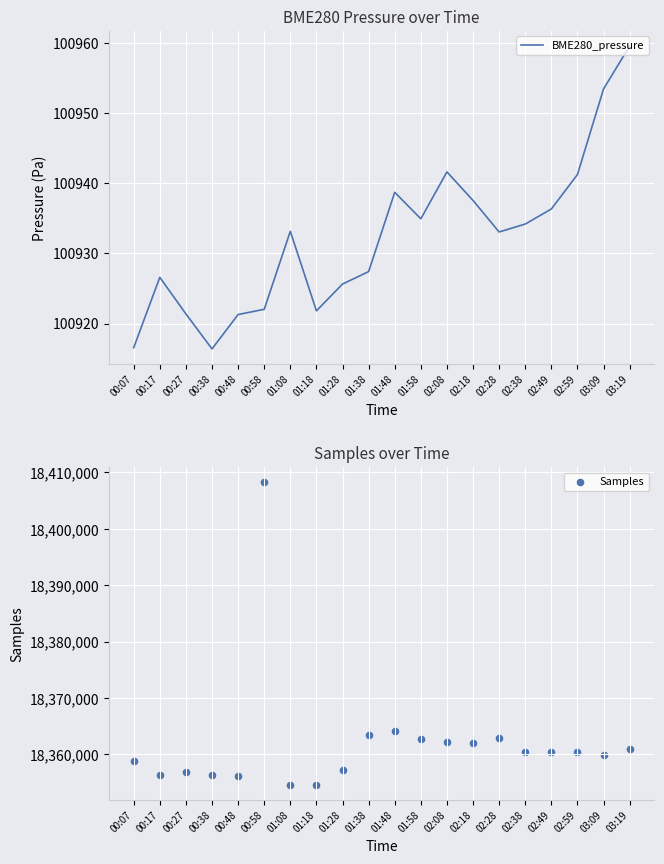

At which category is the sum across all series the highest?

00:58